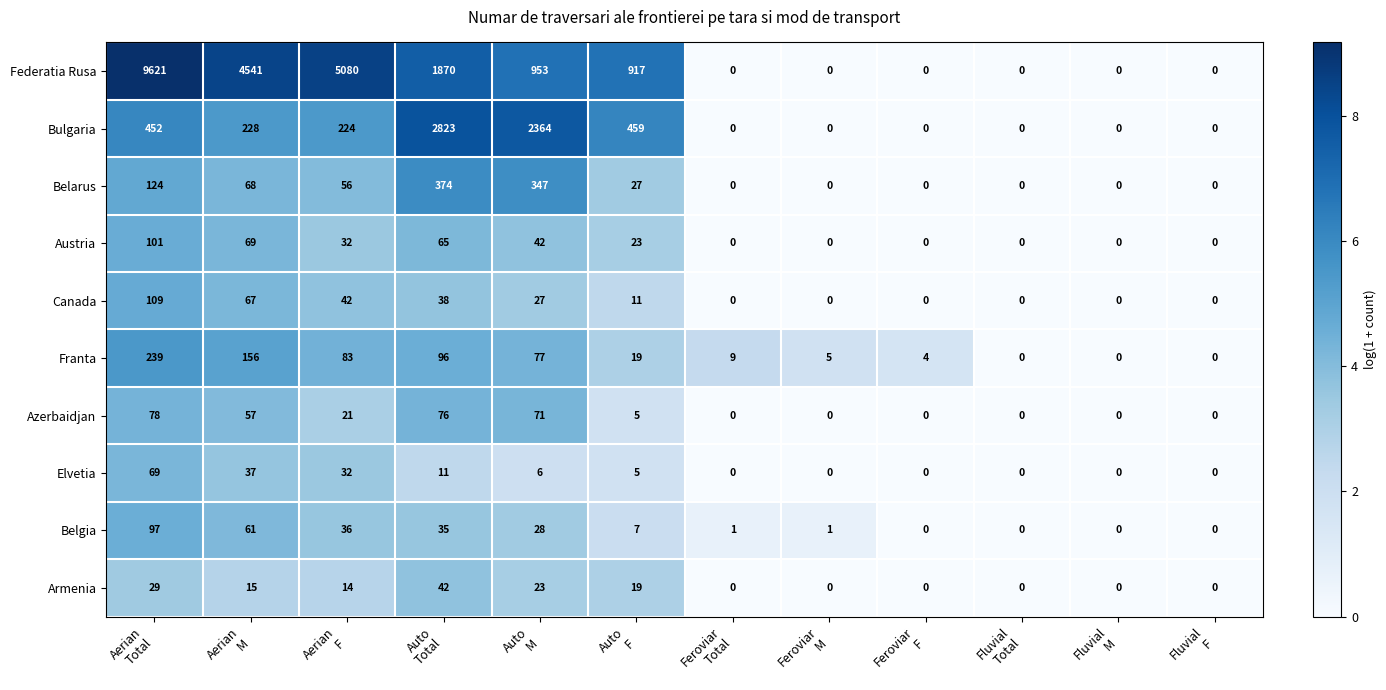

What is the maximum value shown in the chart?

9621